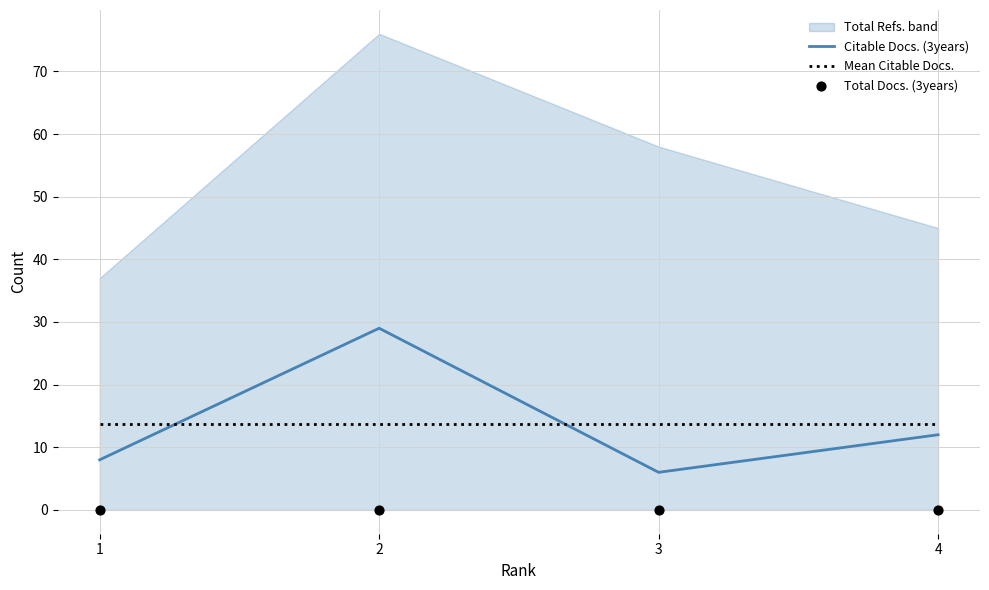

Is the value of Citable Docs. (3years) at 3 greater than the value of Mean Citable Docs. at 2?

No